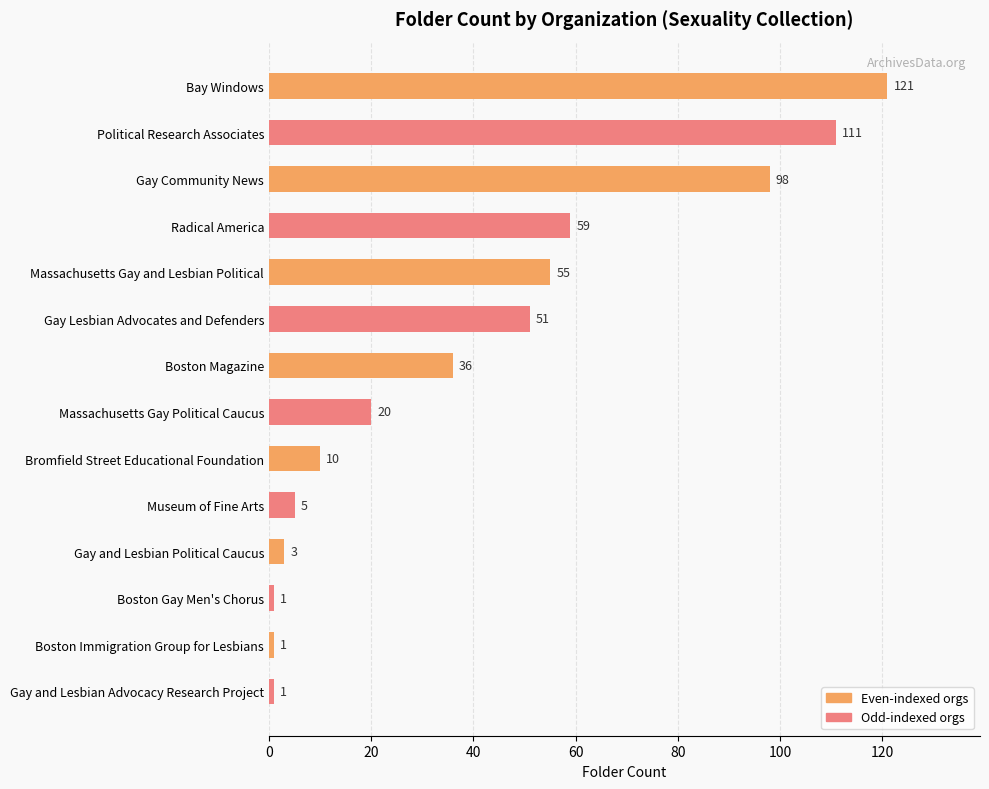

What is the change in value from Gay Lesbian Advocates and Defenders to Gay and Lesbian Advocacy Research Project?

-50